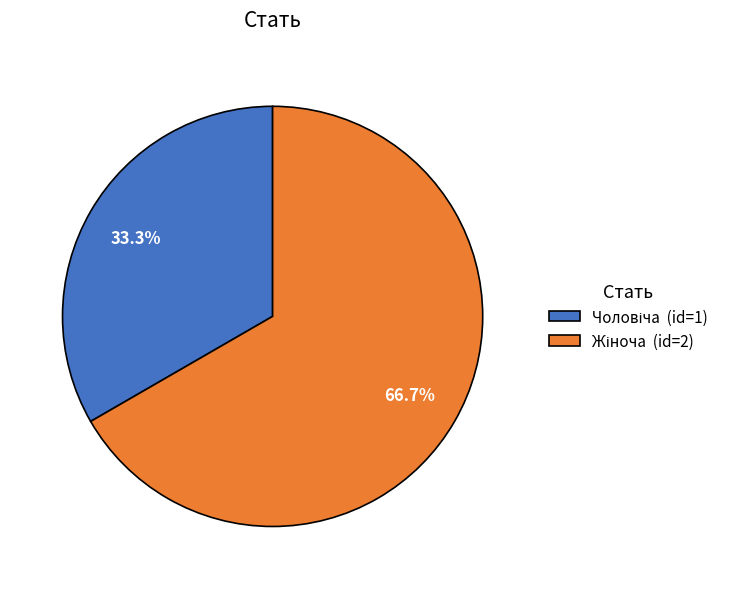

Is there a majority slice in this chart?

Yes